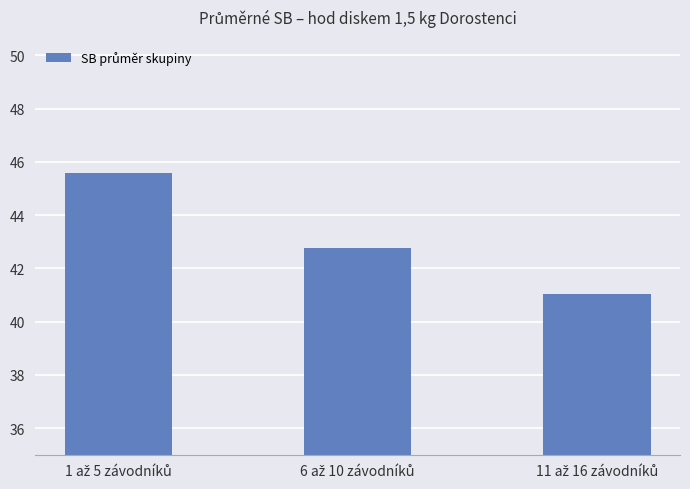

What is the sum of all values?

129.4